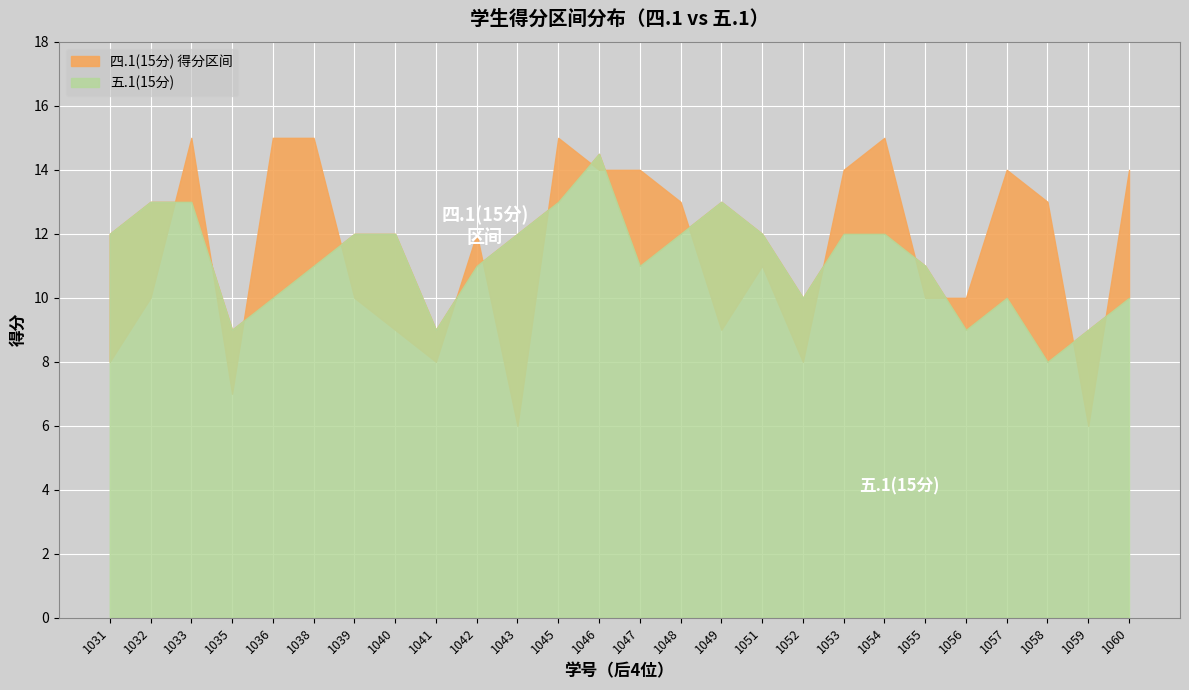

What is the difference between the second highest and minimum values in the 四.1(15分) series?

9.0